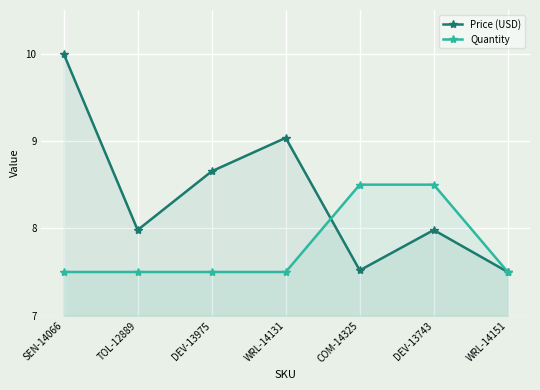

Rank the series at COM-14325 from highest to lowest value.

Quantity, Price (USD)